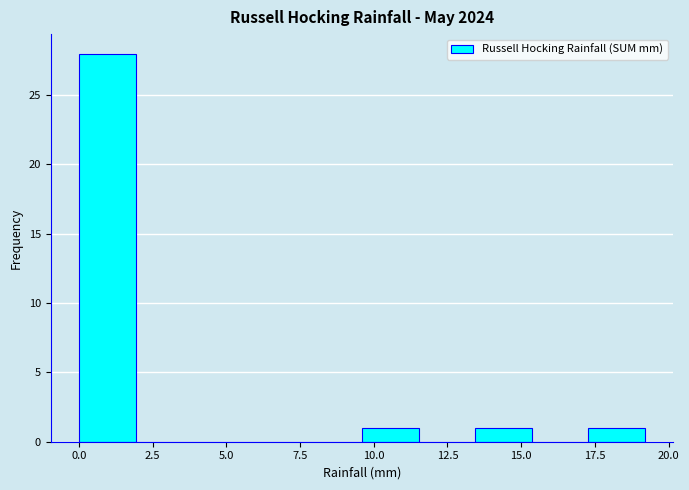

Around what value on the x-axis is the tallest bar? Give the approximate position of its centre, as read against the axis.

1.0